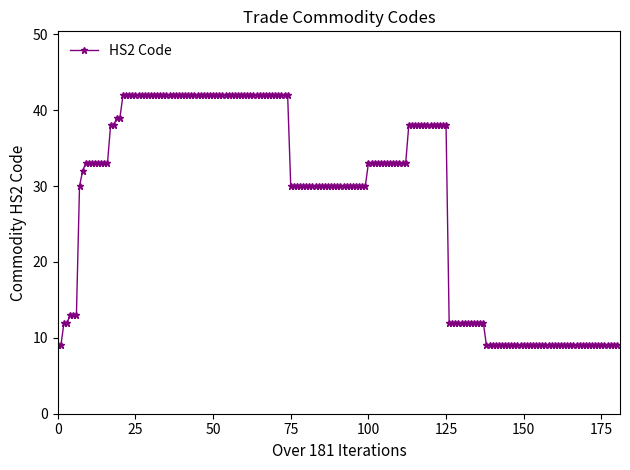

What is the greatest value displayed?

42